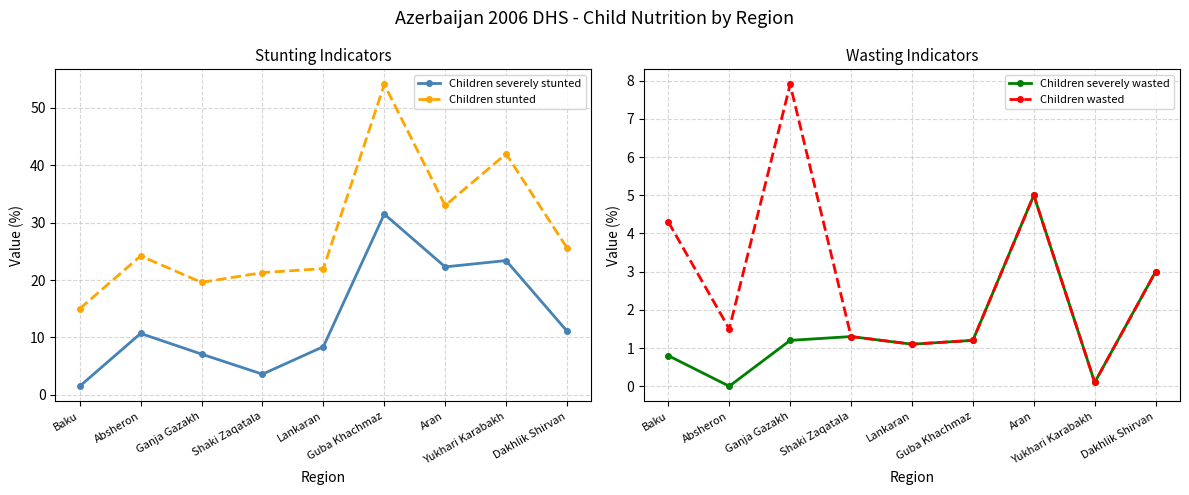

Which series changed the most between Lankaran and Dakhlik Shirvan?

Children stunted